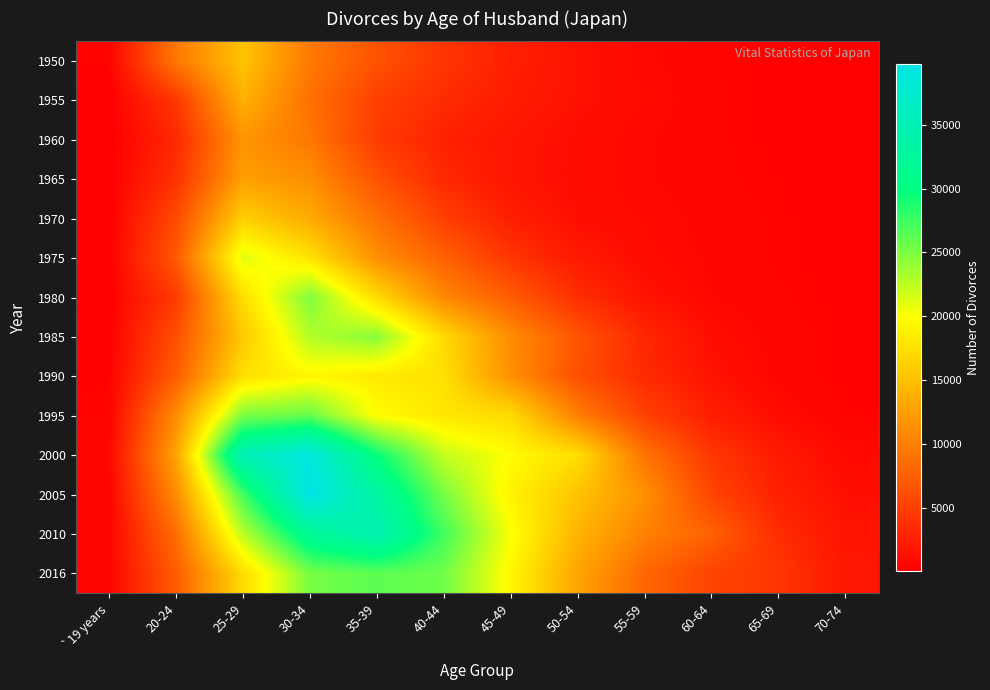

How many distinct data groups are displayed?

14